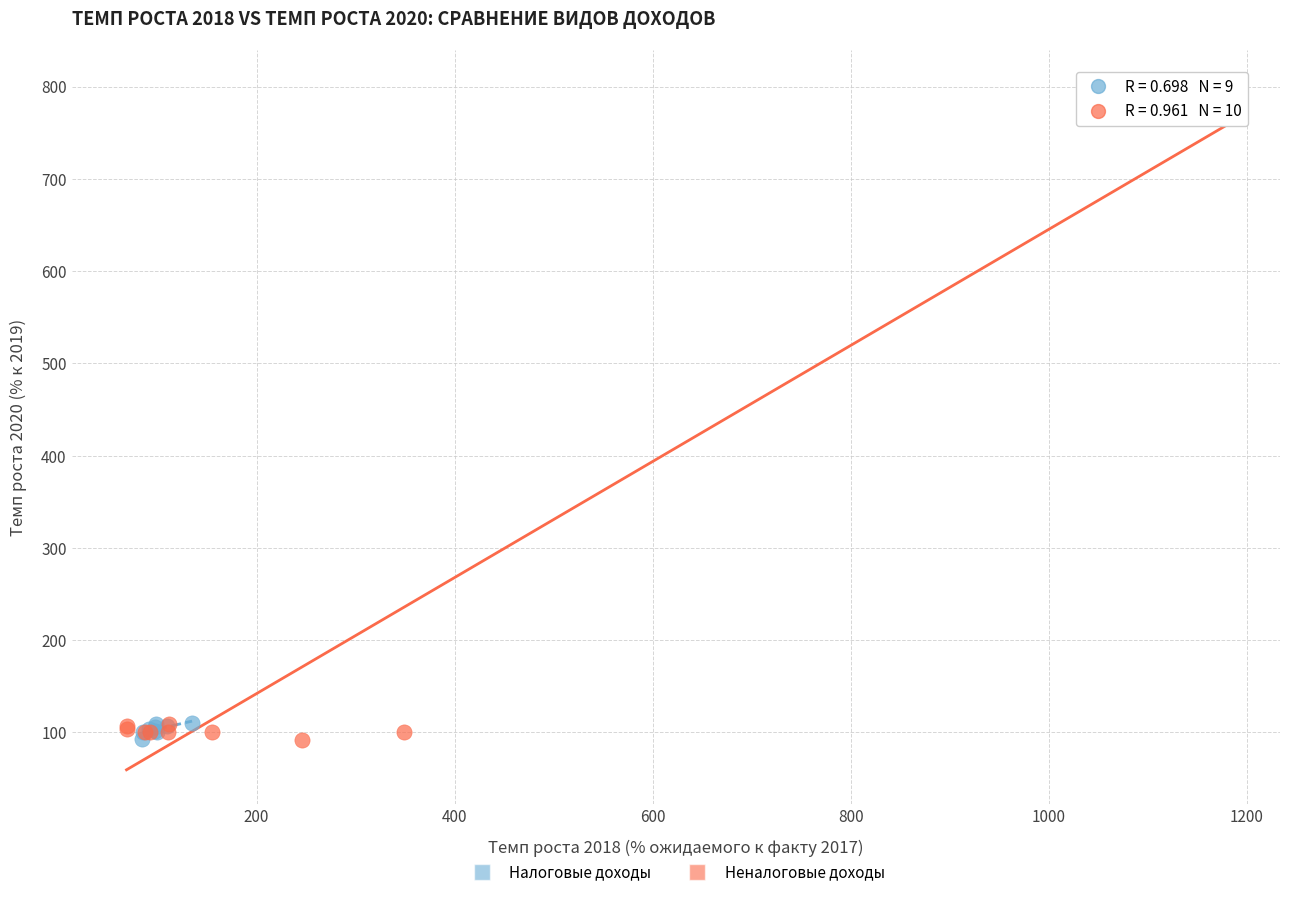

Which series has the widest spread of Y values?

Неналоговые доходы